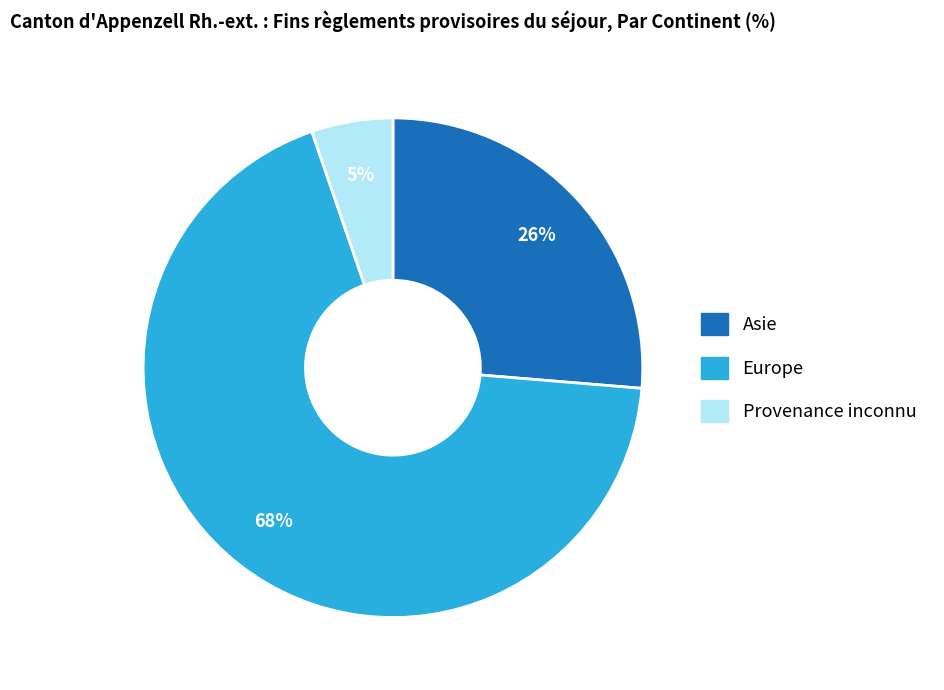

To the nearest percent, what is the average slice percentage?

33%